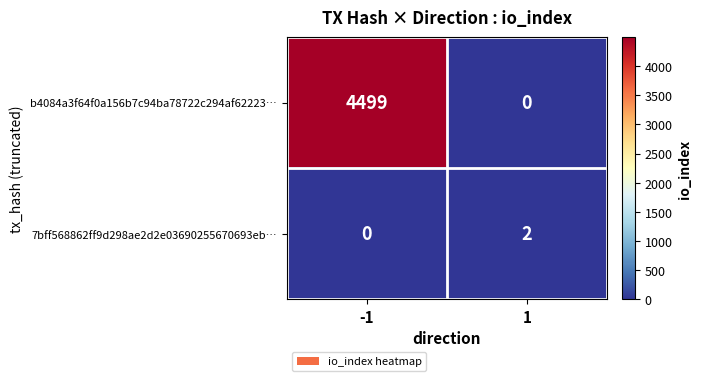

Rank the series by their average value, from highest to lowest.

b4084a3f64f0a156b7c94ba78722c294af62223…, 7bff568862ff9d298ae2d2e03690255670693eb…